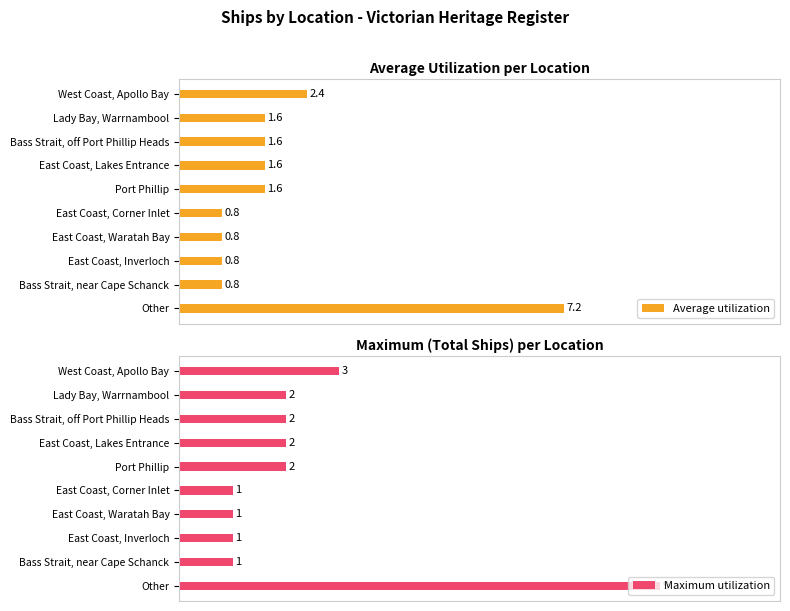

Reading left to right, what are all the values shown in this chart?

Average utilization: 2.4	1.6	1.6	1.6	1.6	0.8	0.8	0.8	0.8	7.2
Maximum utilization: 3.0	2.0	2.0	2.0	2.0	1.0	1.0	1.0	1.0	9.0